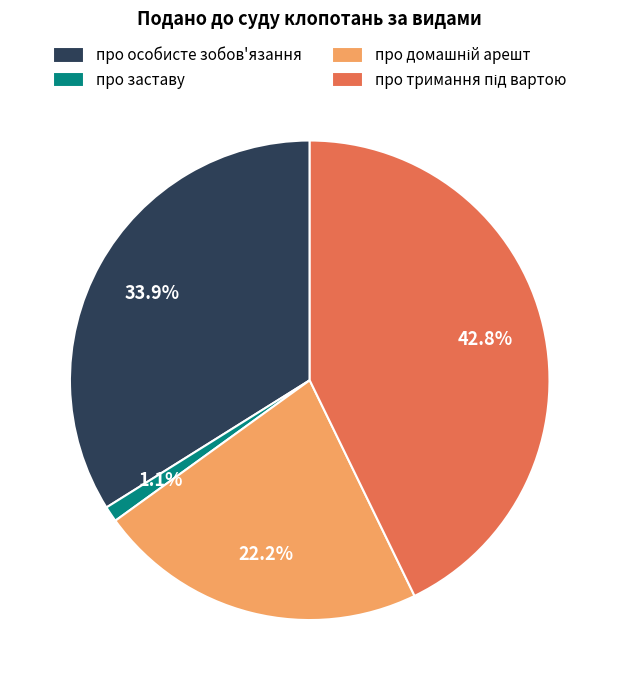

The про заставу slice represents 1% of the pie. True or false?

True